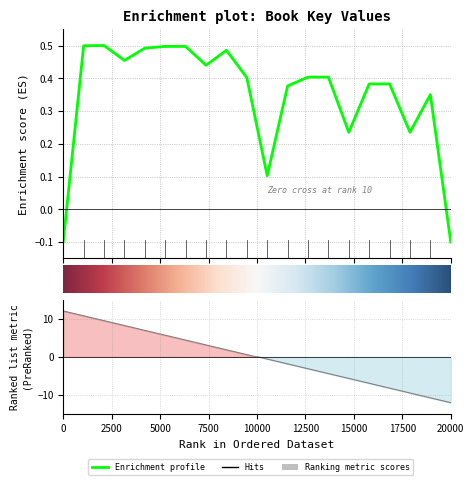

How many interior local peaks (higher than both neighbors) does the data have?

6